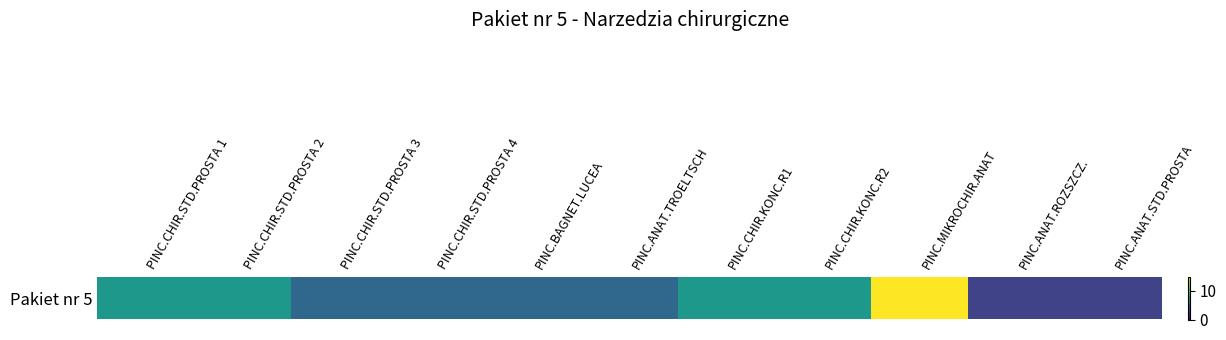

Reading left to right, transcribe all the data shown in this chart.

PINC.CHIR.STD.PROSTA 1=8	PINC.CHIR.STD.PROSTA 2=8	PINC.CHIR.STD.PROSTA 3=5	PINC.CHIR.STD.PROSTA 4=5	PINC.BAGNET.LUCEA=5	PINC.ANAT.TROELTSCH=5	PINC.CHIR.KONC.R1=8	PINC.CHIR.KONC.R2=8	PINC.MIKROCHIR.ANAT=15	PINC.ANAT.ROZSZCZ.=3	PINC.ANAT.STD.PROSTA=3